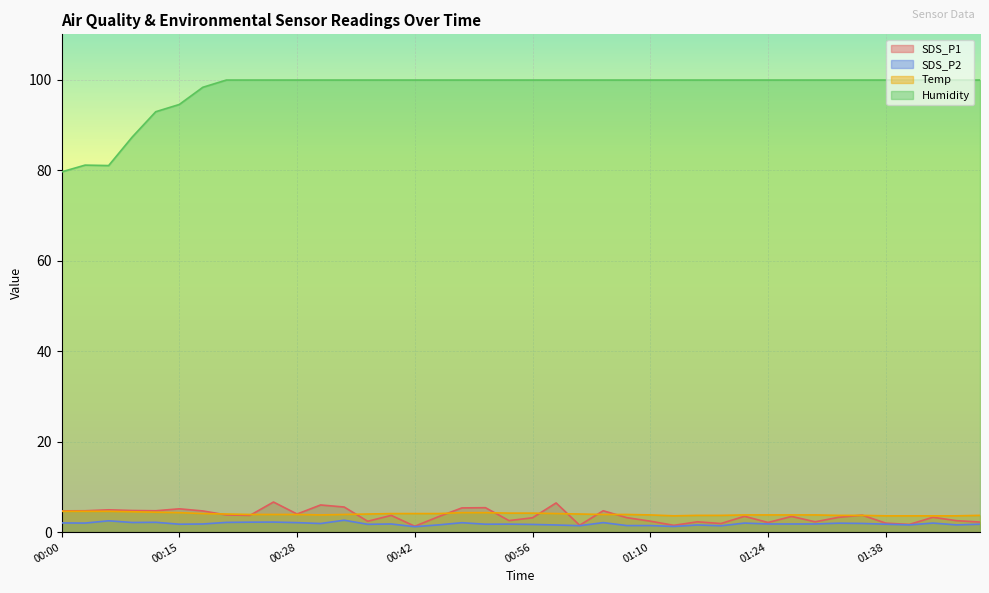

Between 00:17 and 01:41, which series saw the biggest shift?

SDS_P1